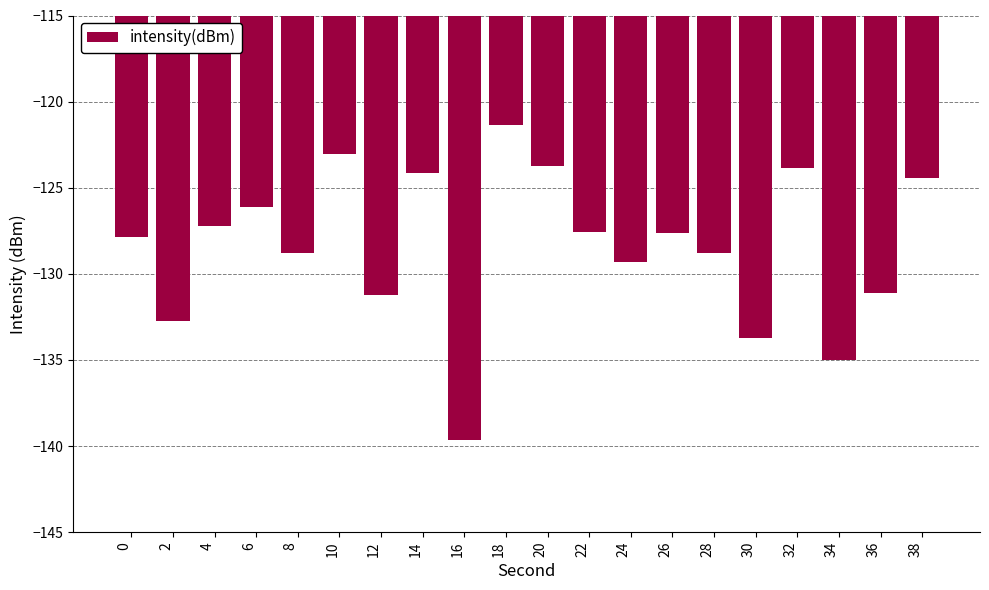

Which category has the lowest value across all series?

16